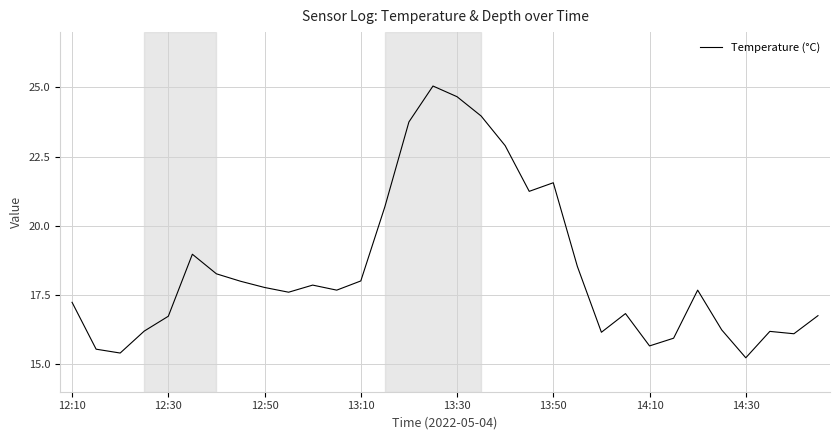

What is the minimum value shown in the chart?

15.2